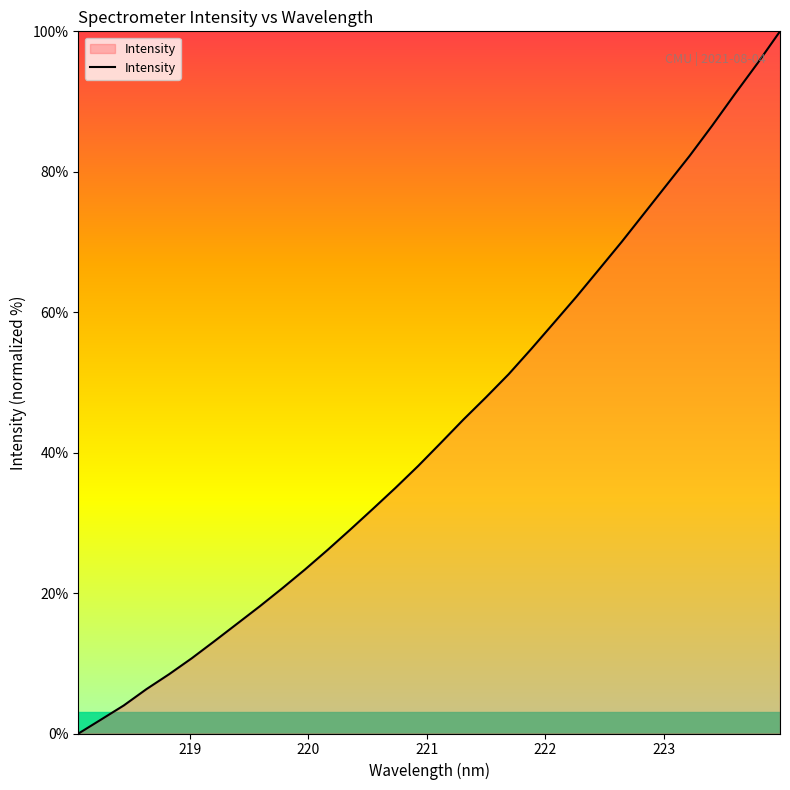

What is the difference between the maximum and minimum values?

100.0